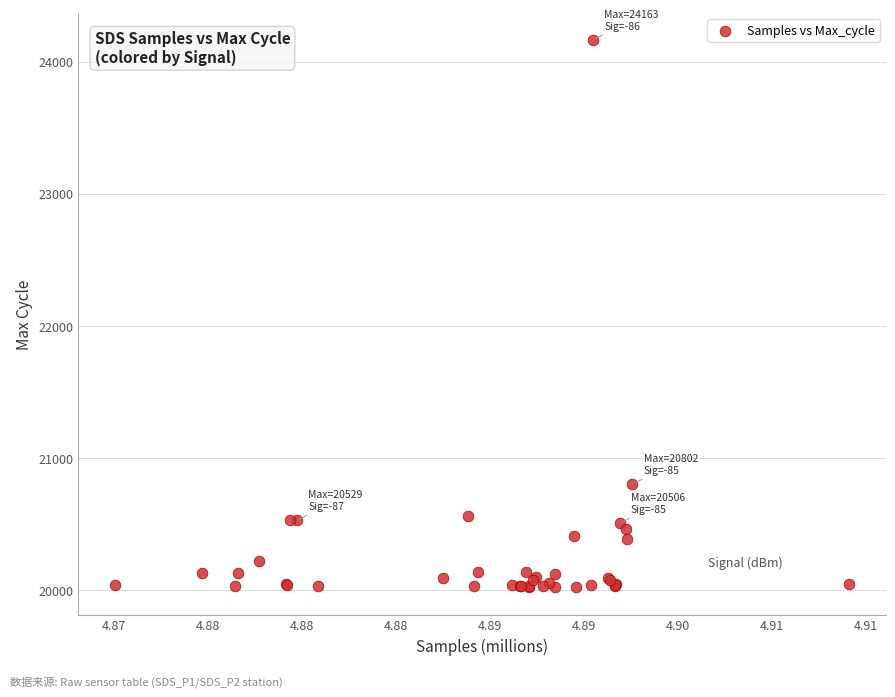

What Y value in the scatter plot is closest to 22092?

20802